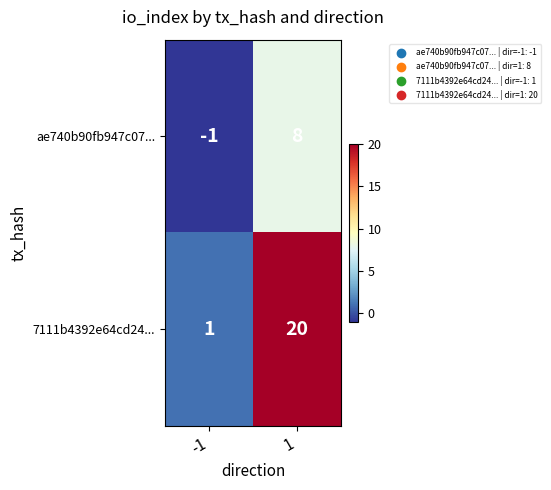

At which category is the sum across all series the highest?

1